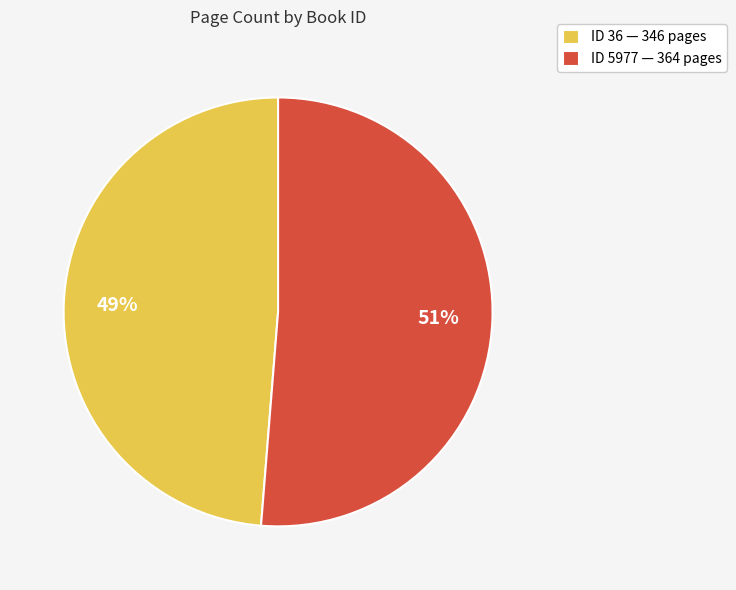

Do ID 5977 — 364 pages and ID 36 — 346 pages together represent more than half of the pie?

Yes